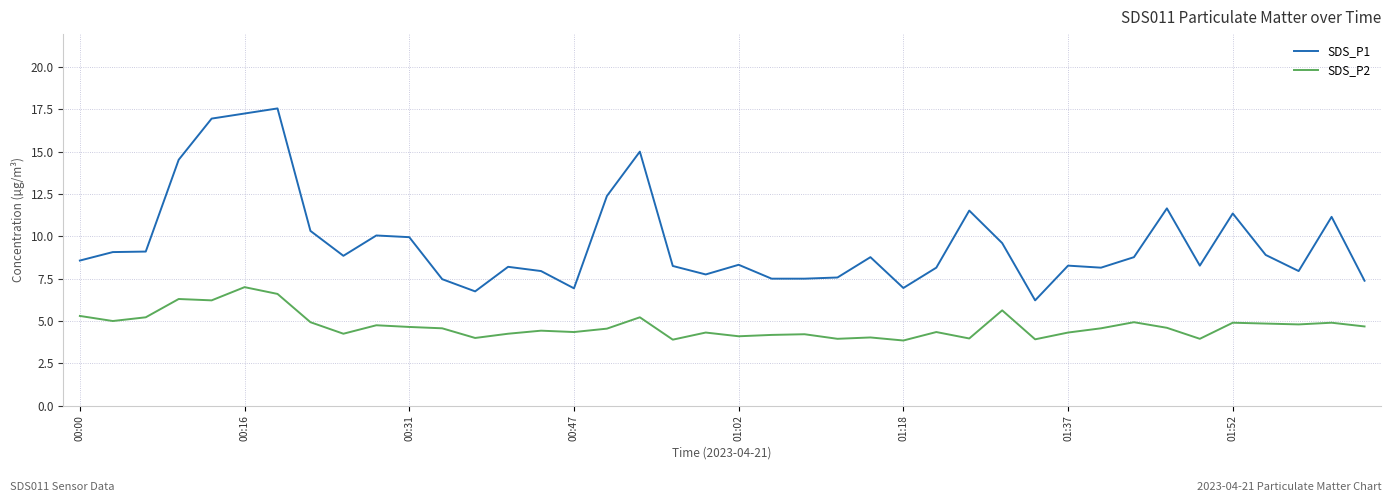

Which series has the widest spread of values?

SDS_P1